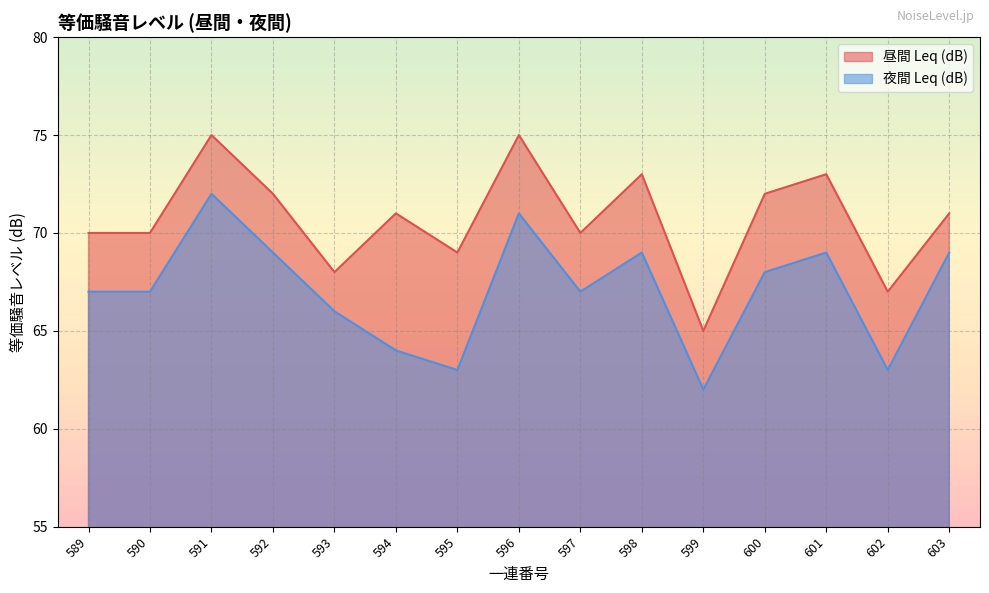

Does the chart display data point markers on the line(s)?

No